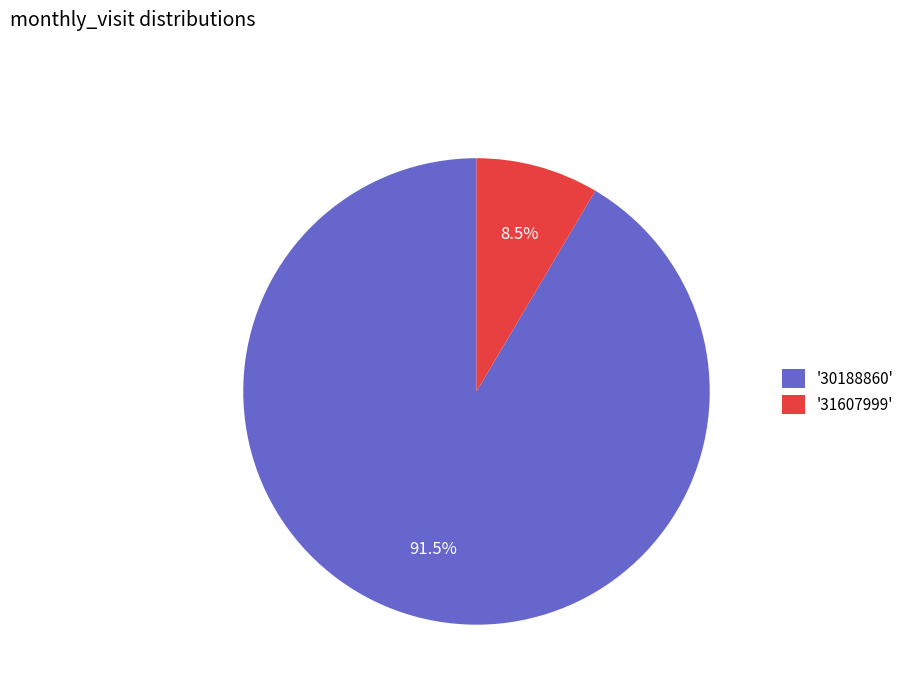

Between '31607999' and '30188860', which is larger?

'30188860'